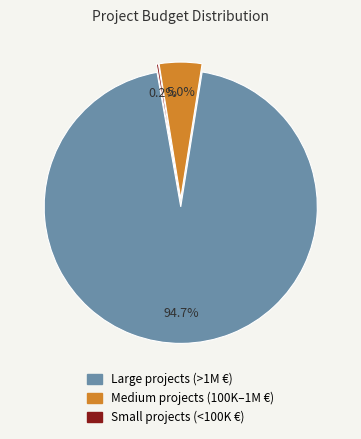

Does any single category account for the majority?

Yes